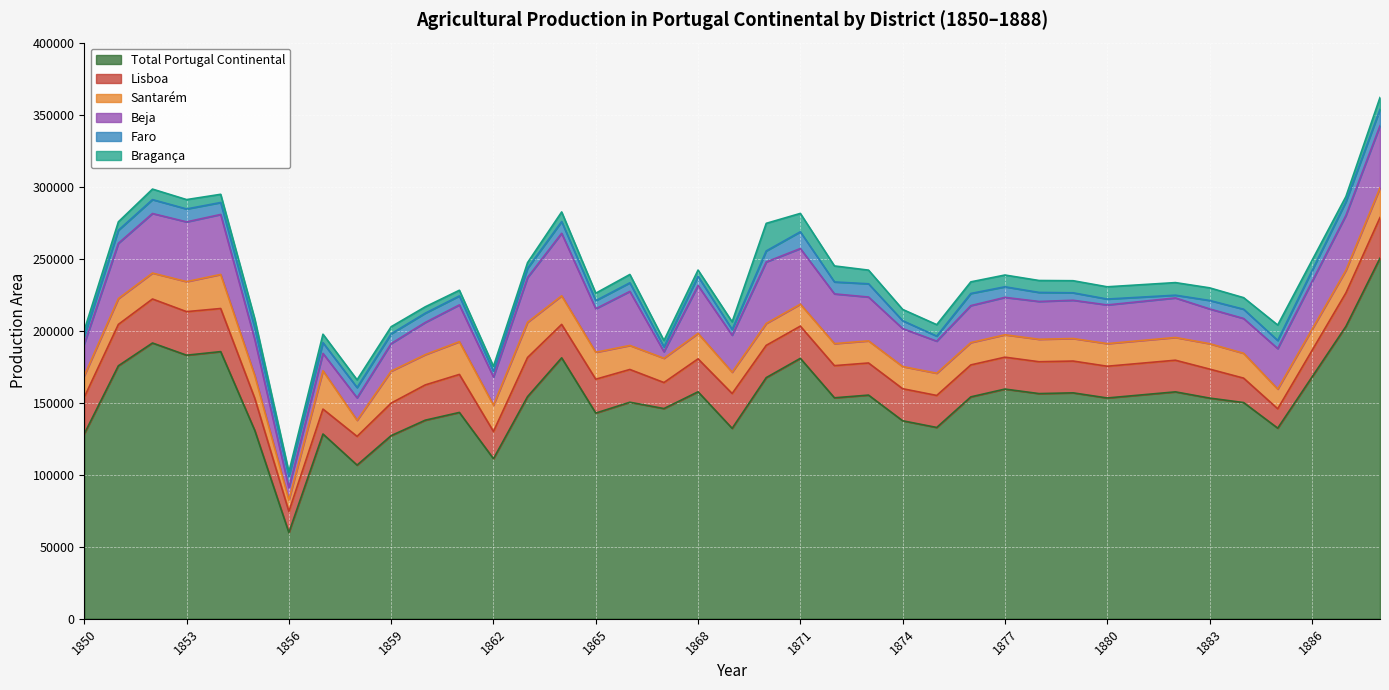

The value of Santarém at 1885 is 13680. True or false?

True